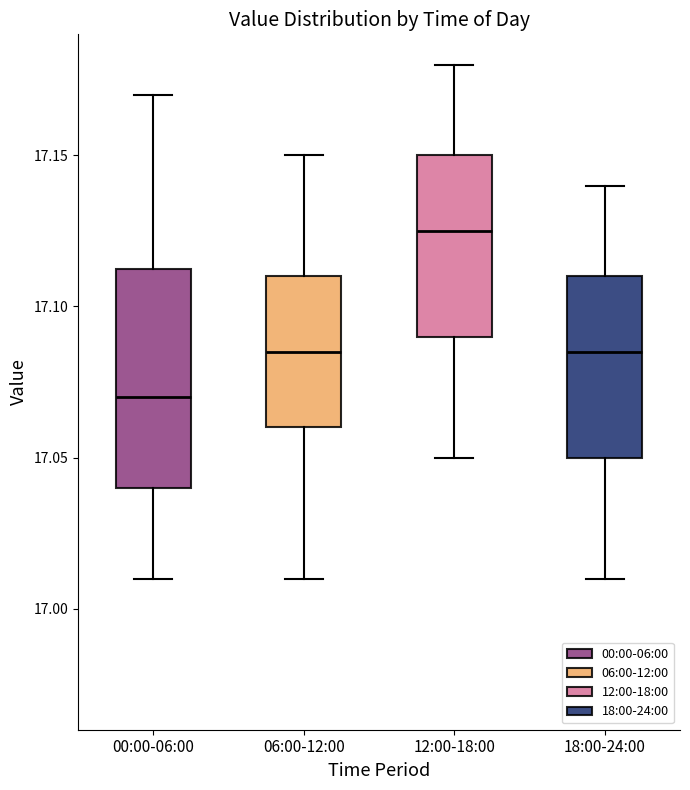

Reading left to right, transcribe this box plot: for each box, give where its median line is, the range the box spans, and where its two whiskers end, as read against the y-axis. The values are not printed on the chart, so give them approximately, as read against the axis.

00:00-06:00: median 17.070, box 17.040 to 17.115, whiskers 17.010 to 17.170
06:00-12:00: median 17.085, box 17.060 to 17.110, whiskers 17.010 to 17.150
12:00-18:00: median 17.125, box 17.090 to 17.150, whiskers 17.050 to 17.180
18:00-24:00: median 17.085, box 17.050 to 17.110, whiskers 17.010 to 17.140